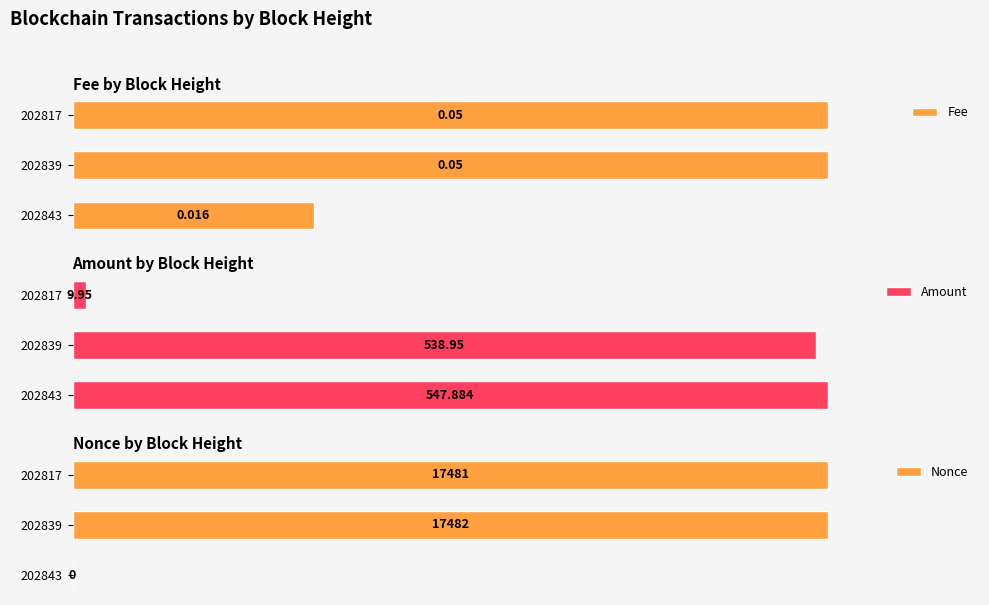

Is the value of Nonce at 202843 greater than the value of Fee at 202843?

No